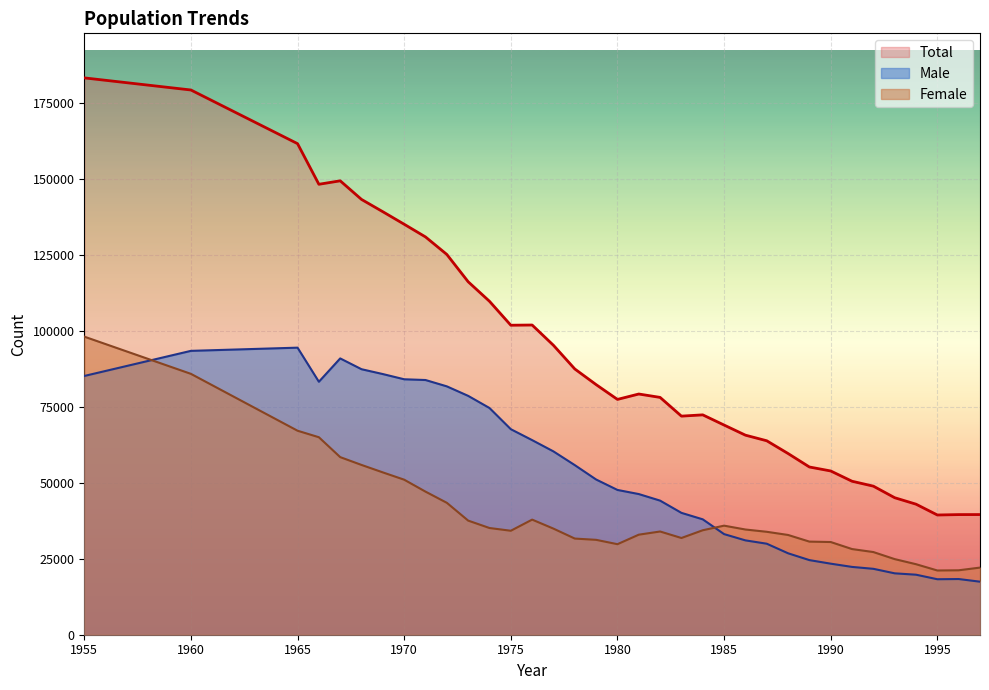

What is the value of the Male point at the 21st from the left?

40108